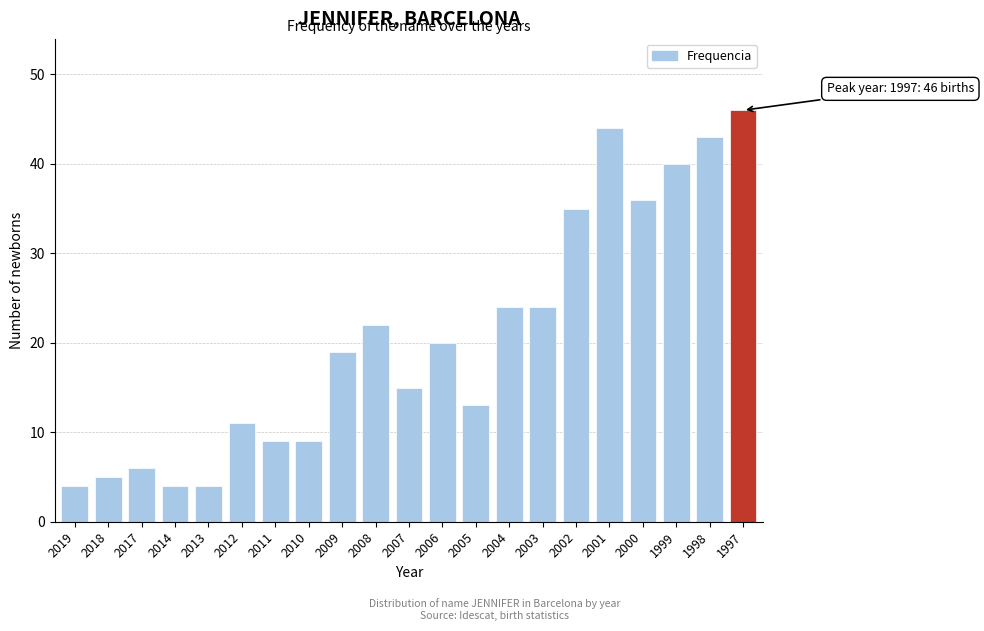

Reading left to right, transcribe all the data shown in this chart.

4	5	6	4	4	11	9	9	19	22	15	20	13	24	24	35	44	36	40	43	46